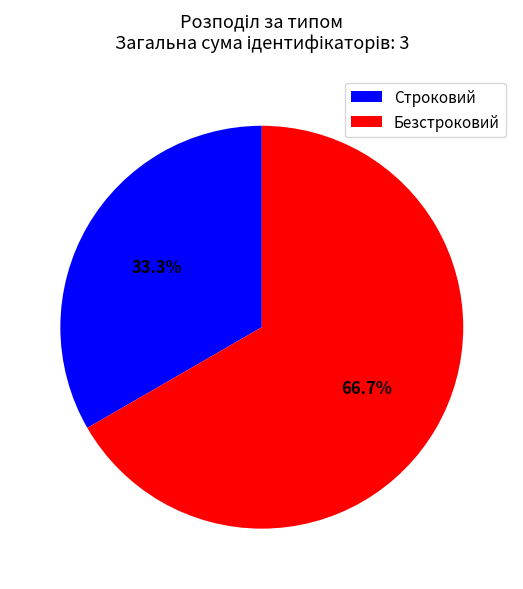

Which slice is the smallest?

Строковий